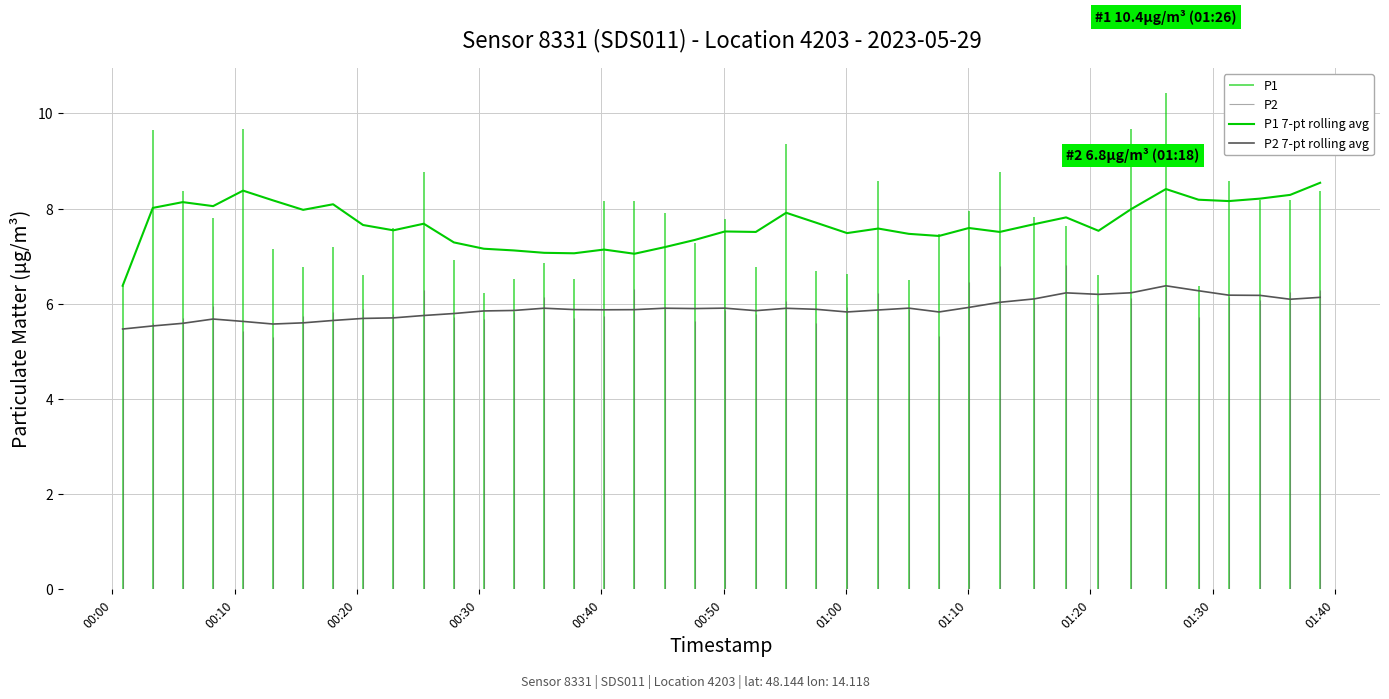

What is the lowest value of the P2 7-pt rolling avg series?

5.5